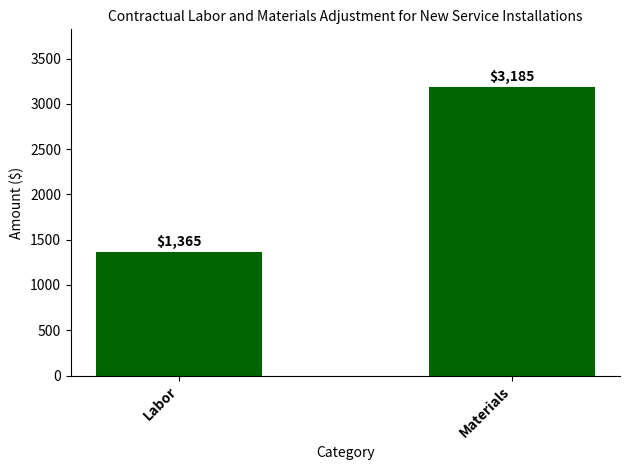

What is the approximate value at Labor, to the nearest 100?

1400